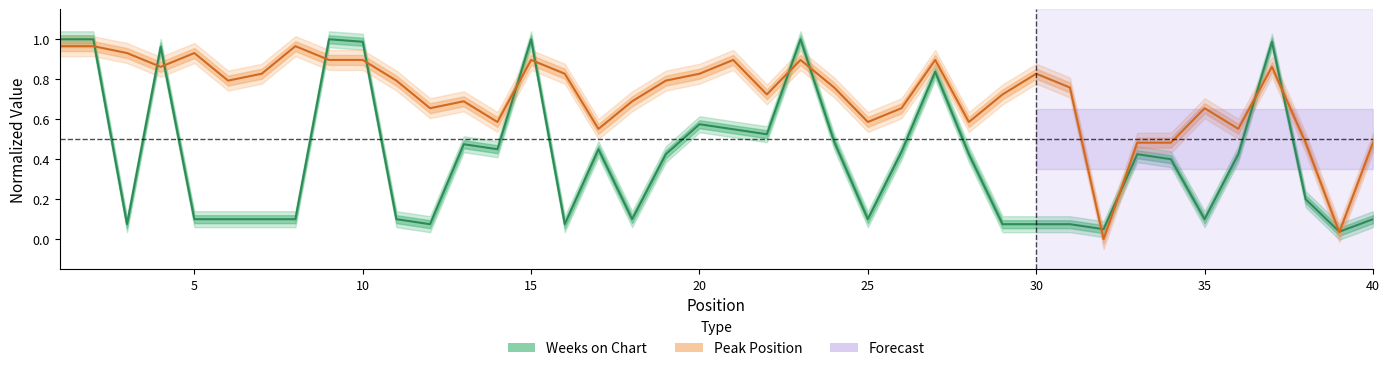

Between 5 and 35, which series saw the biggest shift?

Peak Position